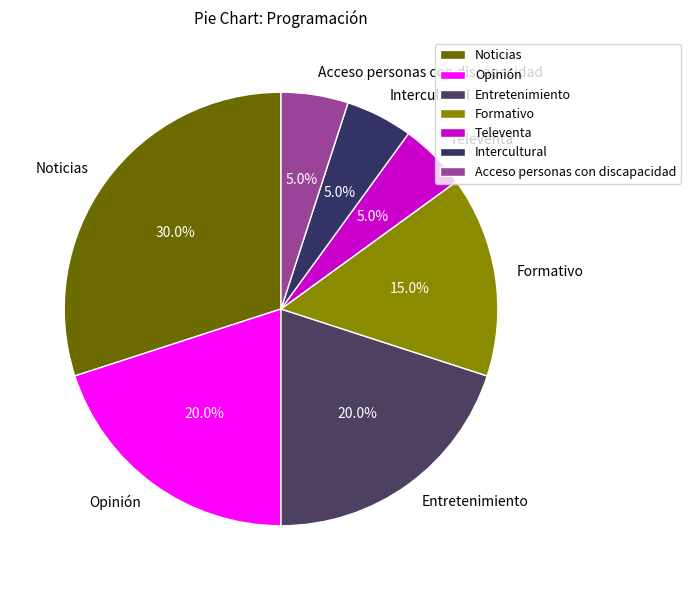

What is the largest slice in the pie chart?

Noticias